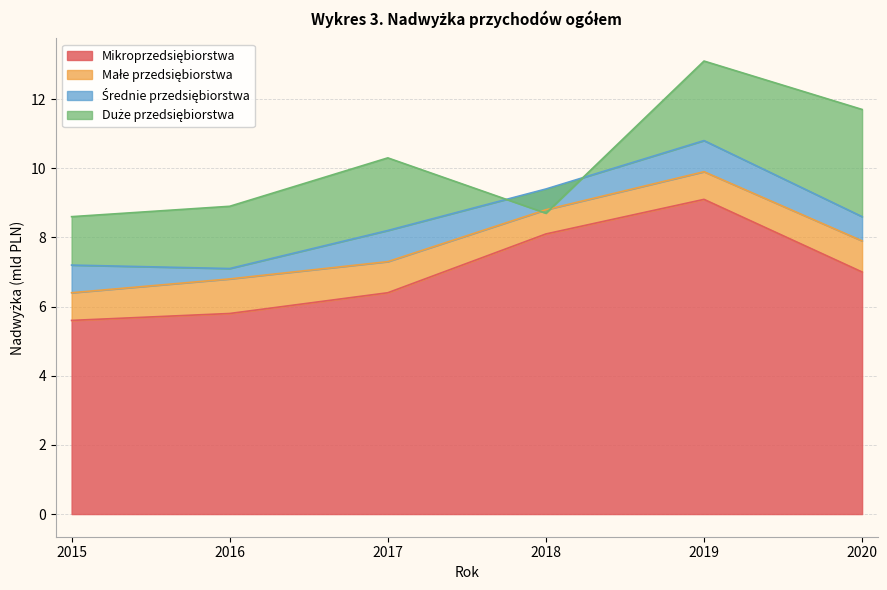

Where is Średnie przedsiębiorstwa nearest to the value 0?

2016